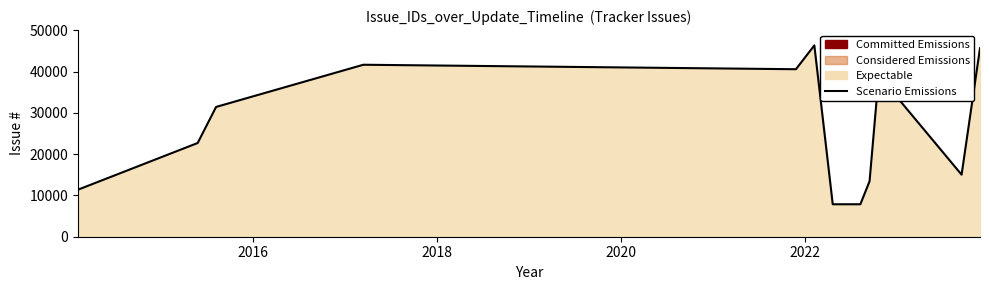

How many interior local valleys (lower than both neighbors) does the data have?

3